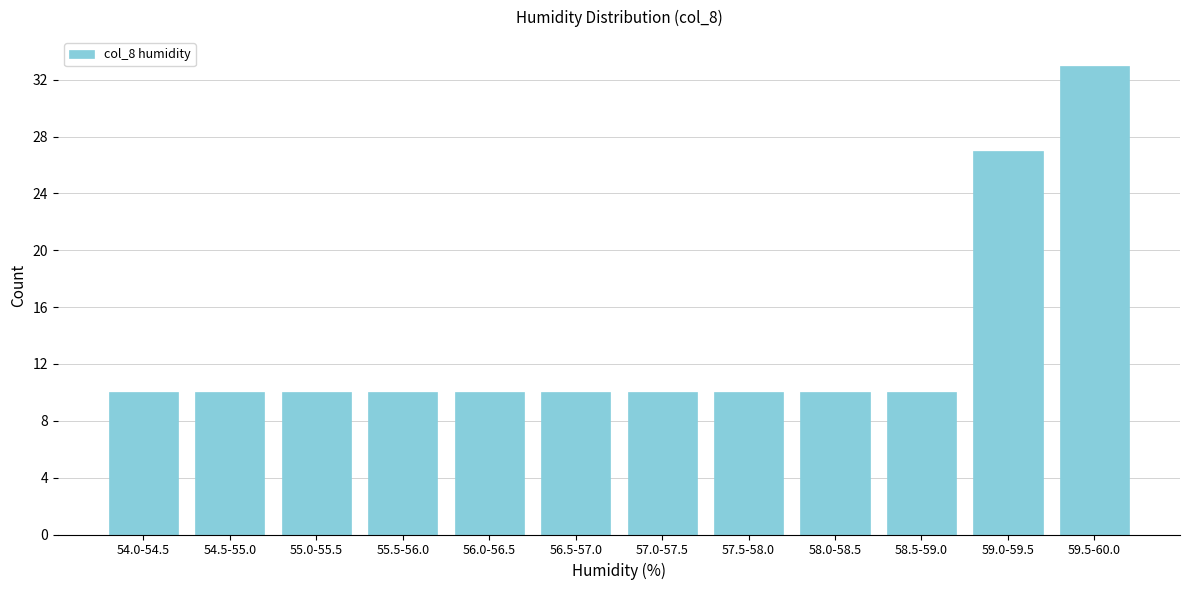

Reading left to right, list all the values displayed in this chart.

54.0-54.5=10	54.5-55.0=10	55.0-55.5=10	55.5-56.0=10	56.0-56.5=10	56.5-57.0=10	57.0-57.5=10	57.5-58.0=10	58.0-58.5=10	58.5-59.0=10	59.0-59.5=27	59.5-60.0=33